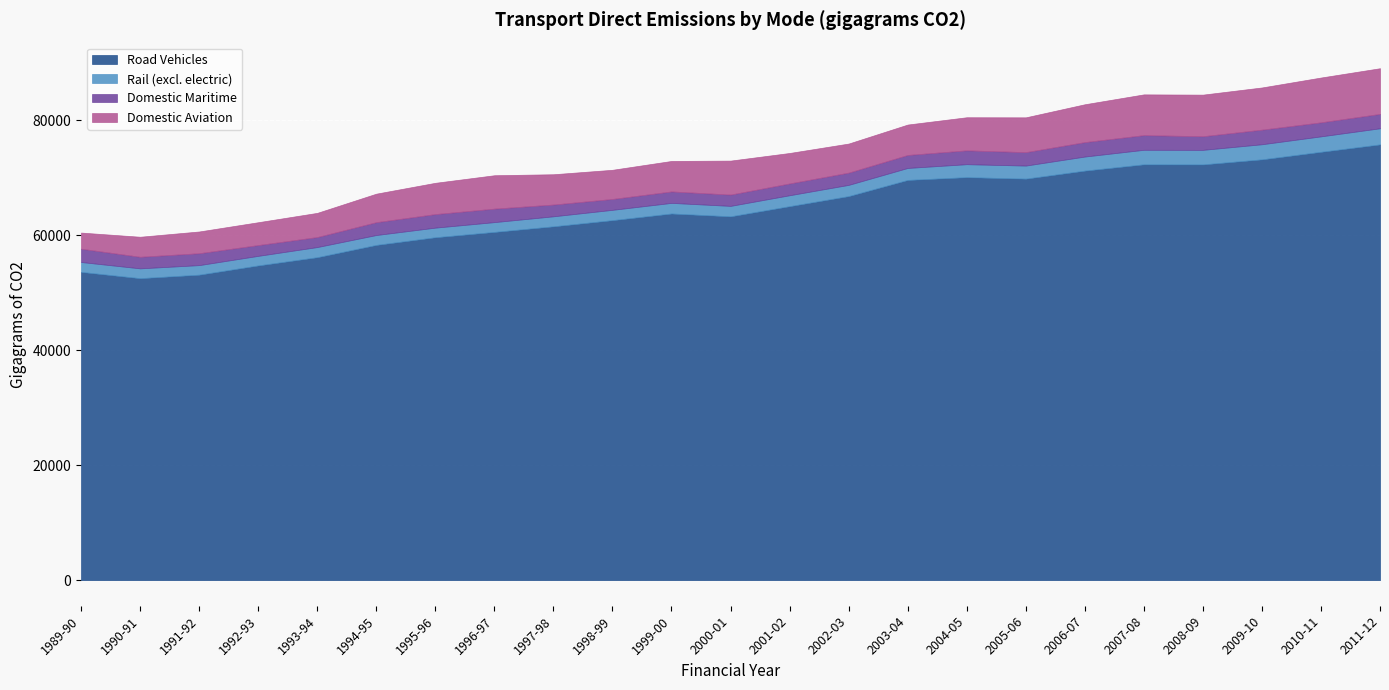

Which series has the largest total across all categories?

Road Vehicles